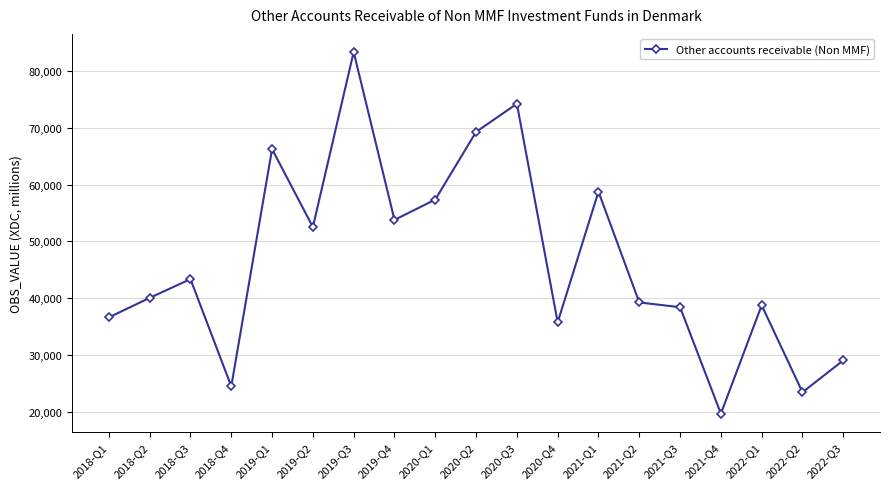

Which label corresponds to the smallest value in the chart?

2021-Q4